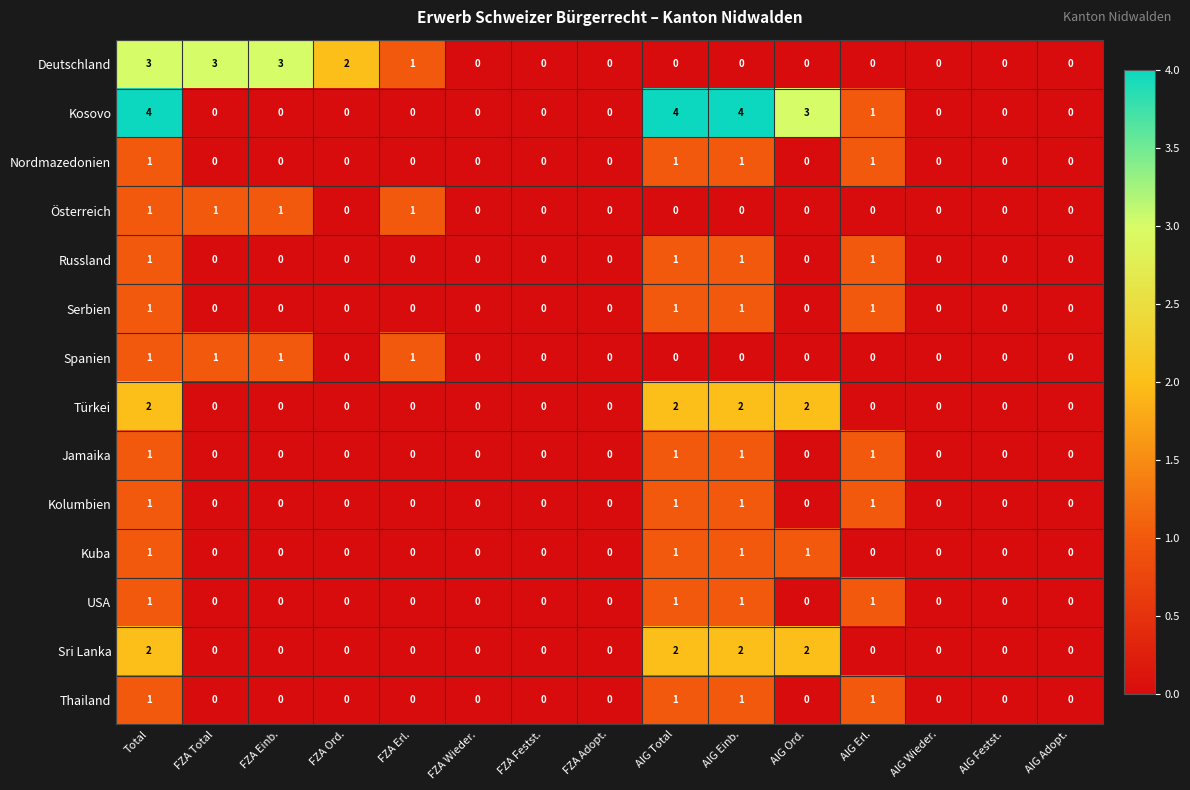

What is the maximum value shown in the chart?

4